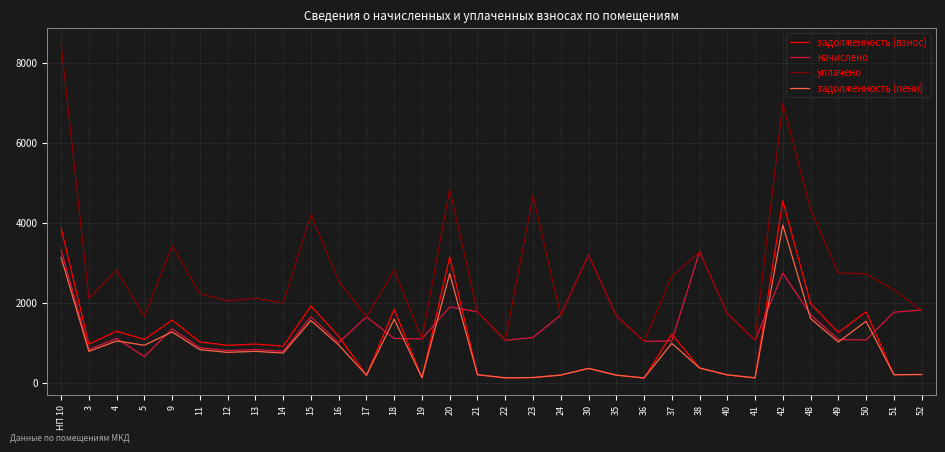

True or false: уплачено has a value of 2809.2 at 4.

True